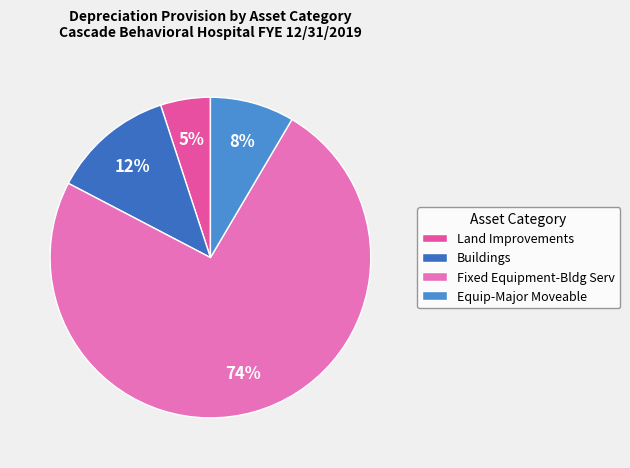

Is it true that Buildings is 1% of the pie?

False